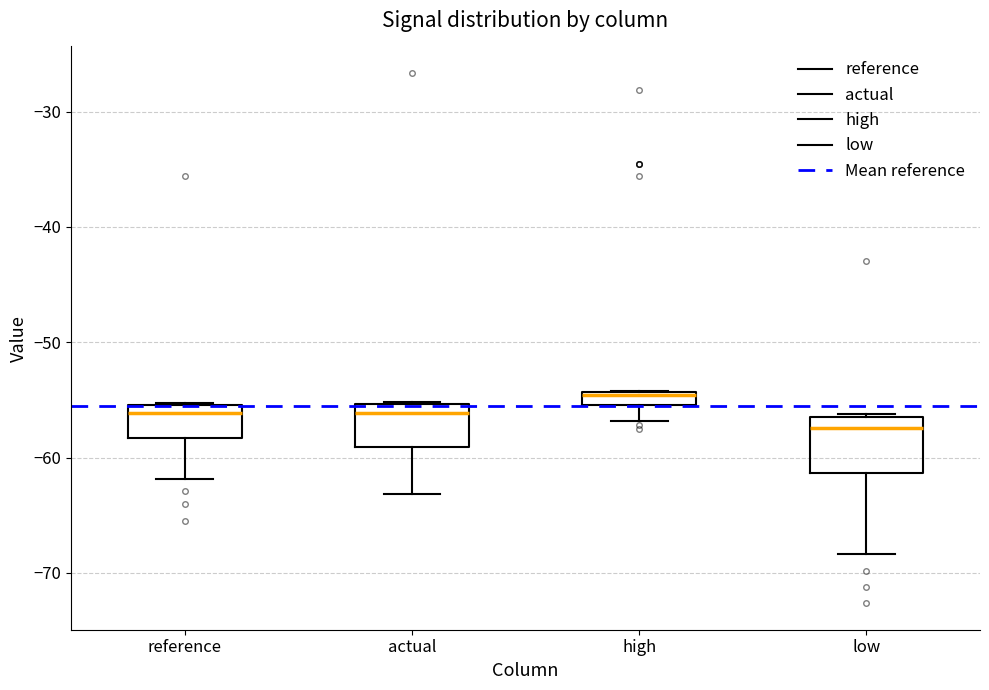

Which box has the lowest median line?

low